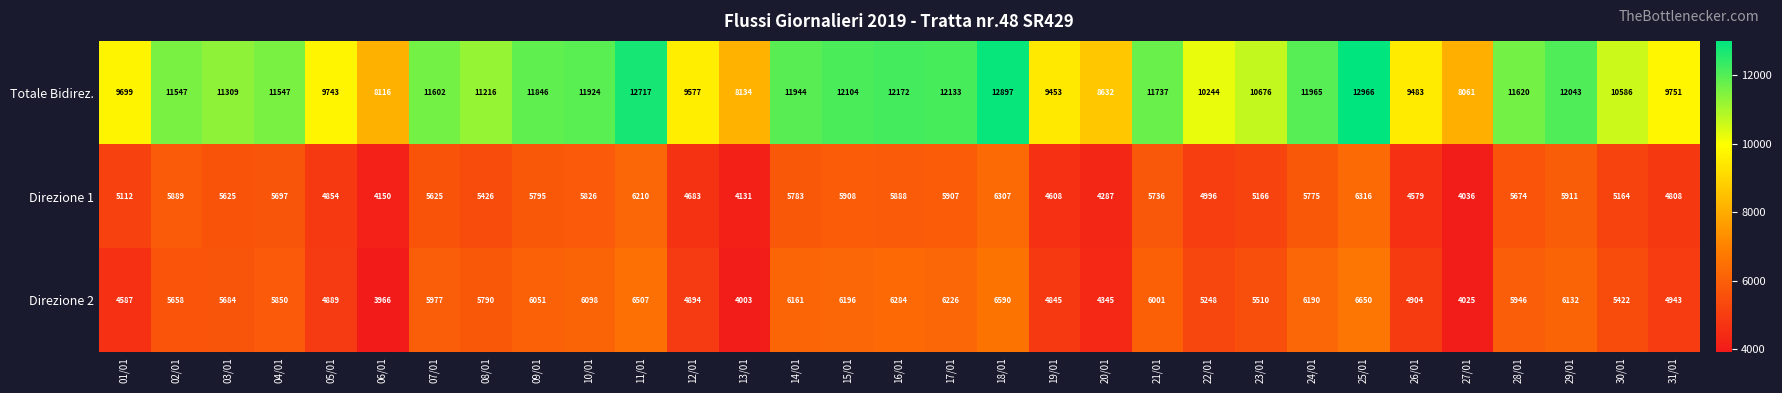

What is the sum of all Totale Bidirez. values?

337444